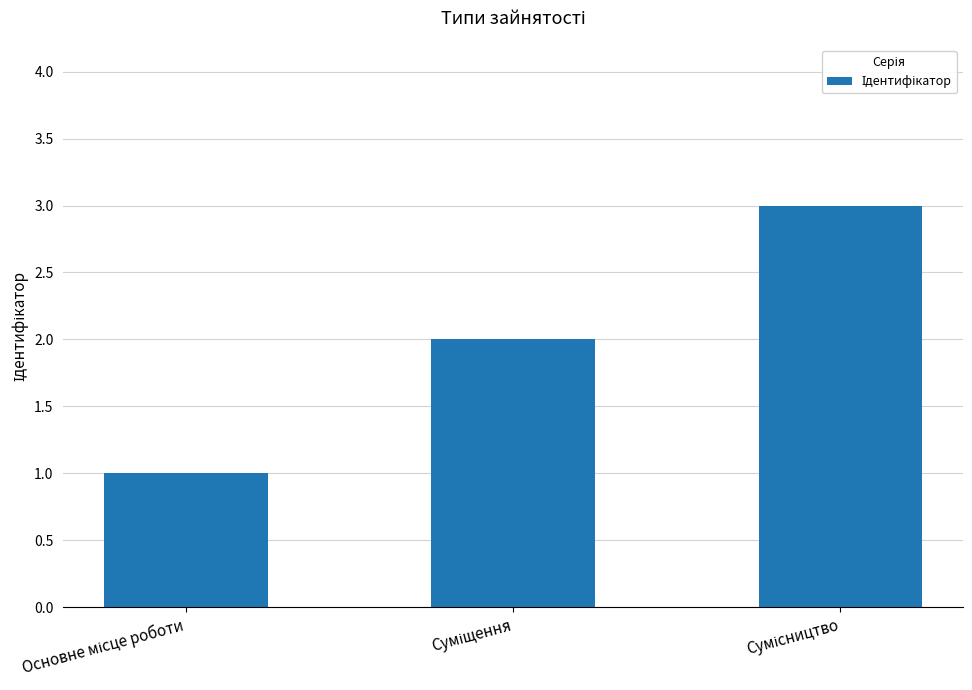

What is the greatest value displayed?

3